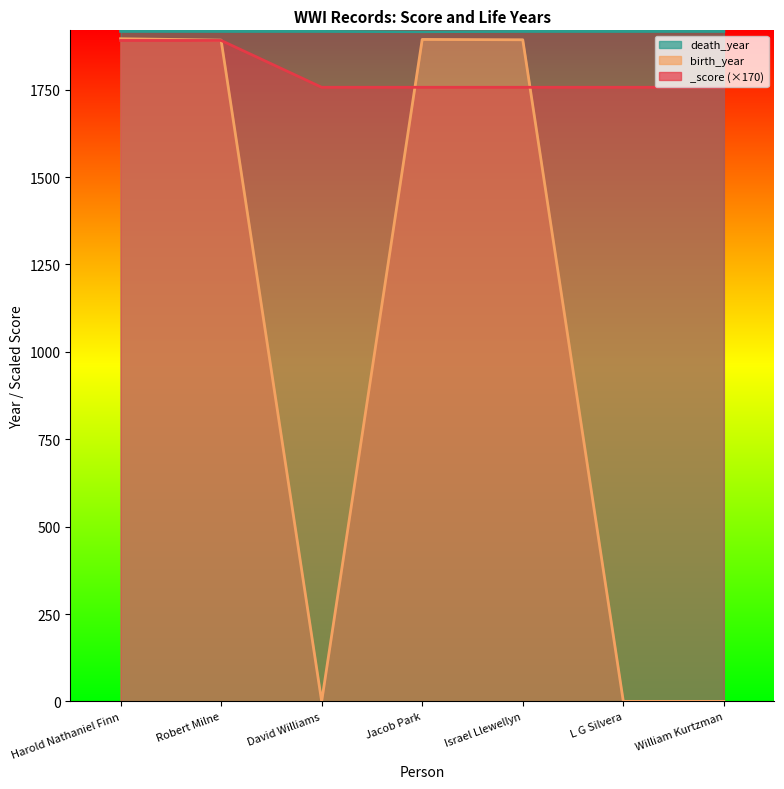

What is the lowest value of the death_year series?

1916